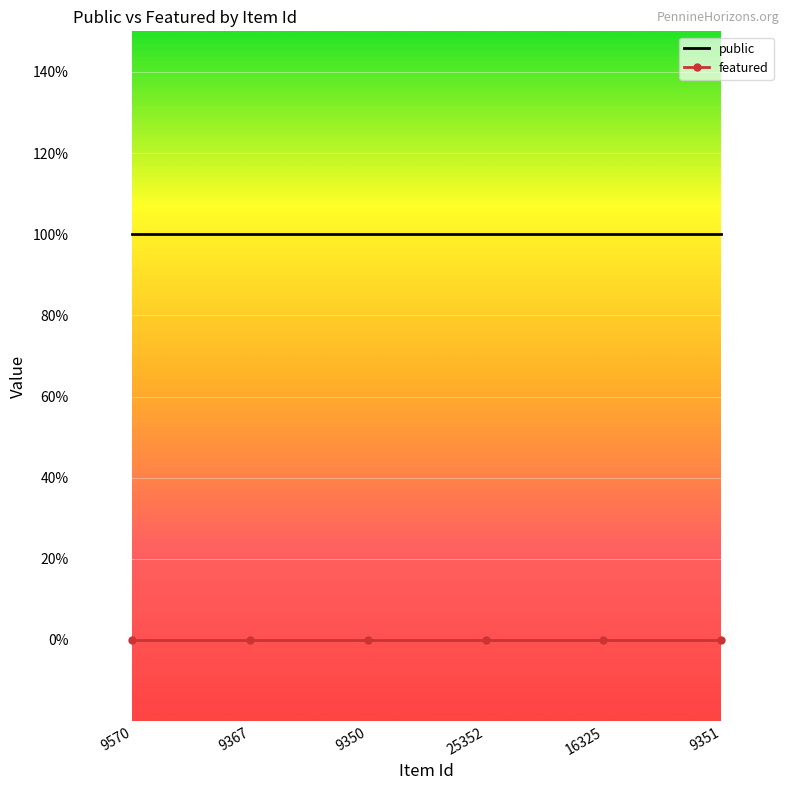

Is it true that featured equals 0 at 16325?

True